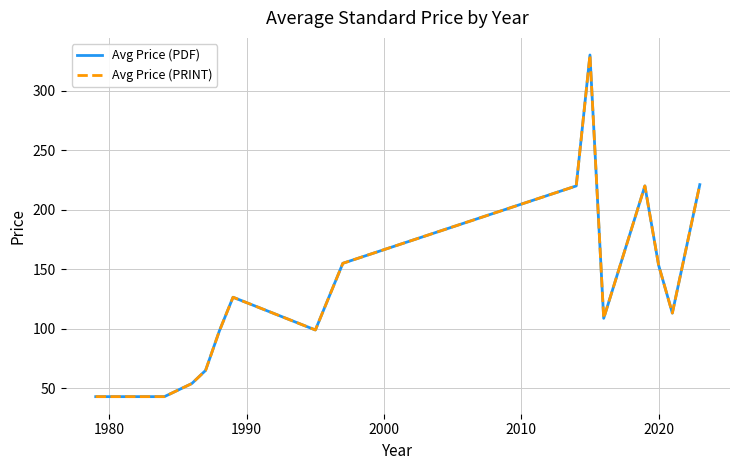

Reading right to left, list all the values displayed in this chart.

Avg Price (PDF): 221.1	113.2	153.4	220.0	108.8	330.0	220.0	155.0	99.0	126.5	98.0	65.0	54.0	43.0	43.0	43.0	43.0
Avg Price (PRINT): 221.1	113.2	153.4	220.0	108.8	330.0	220.0	155.0	99.0	126.5	98.0	65.0	54.0	43.0	43.0	43.0	43.0